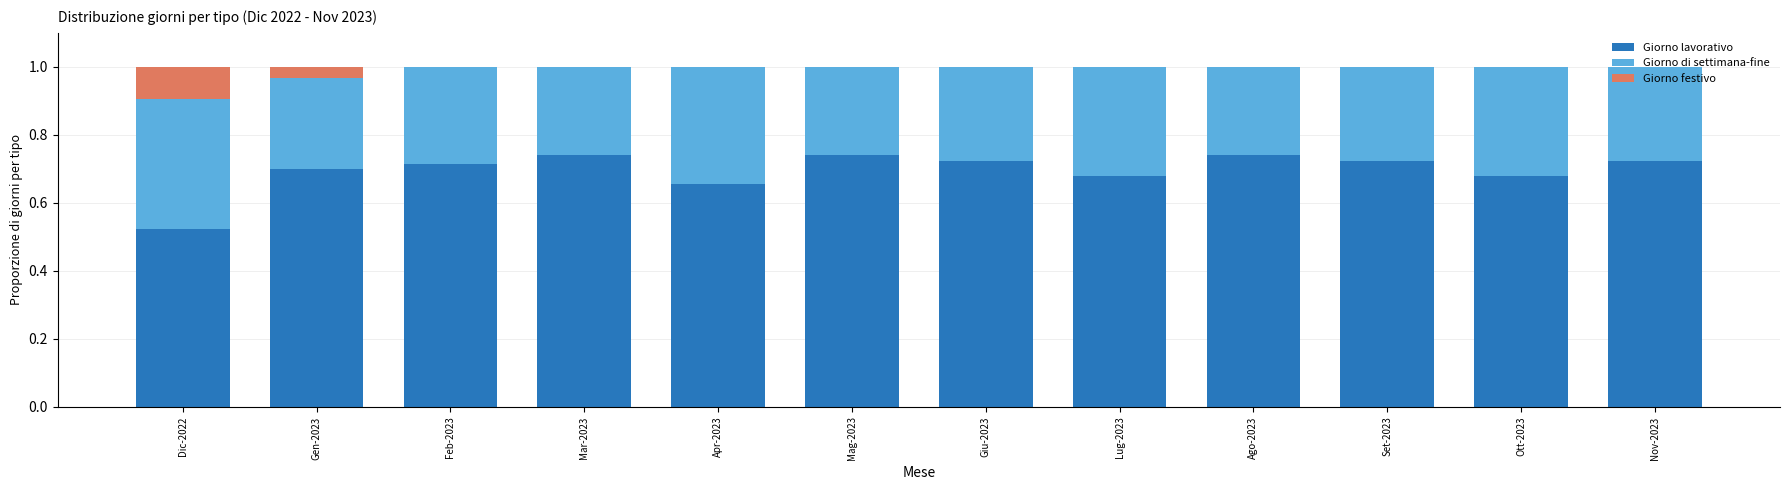

What is the sum of the Giorno lavorativo values at Gen-2023 and Lug-2023?

1.4